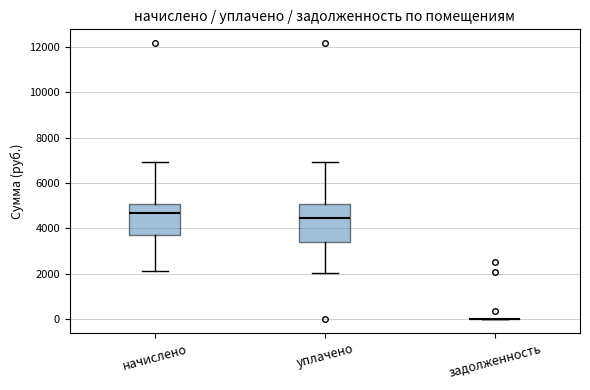

Where does the median line of the box for уплачено sit on the y-axis? The values are not printed on the chart, so give them approximately, as read against the axis.

4400